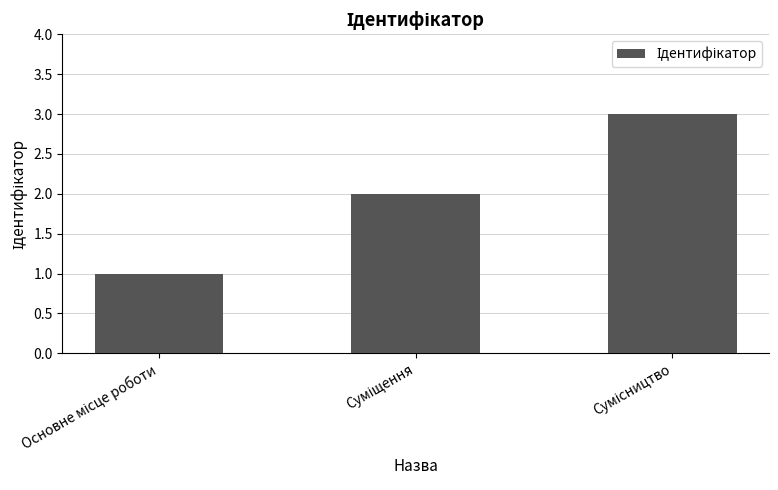

What is the sum of all values?

6